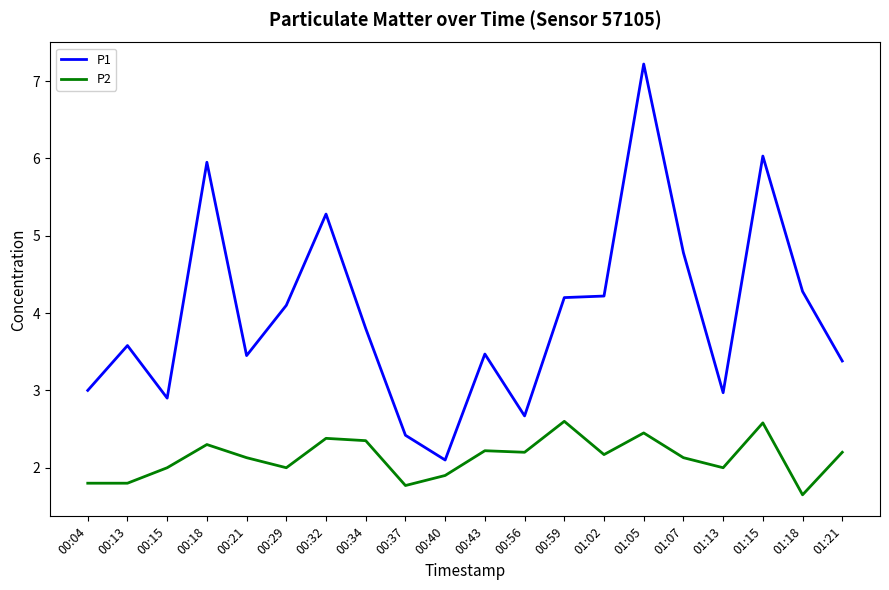

Does the chart display data point markers on the line(s)?

No